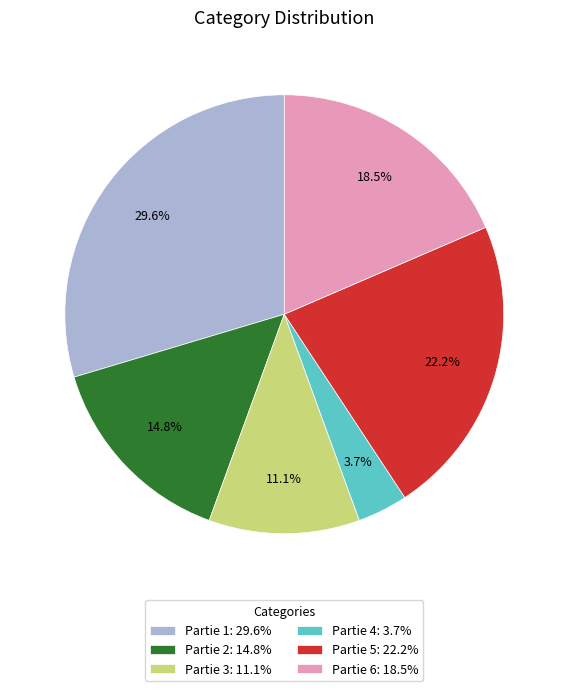

To the nearest percent, what percentage of the pie is Partie 3?

11%